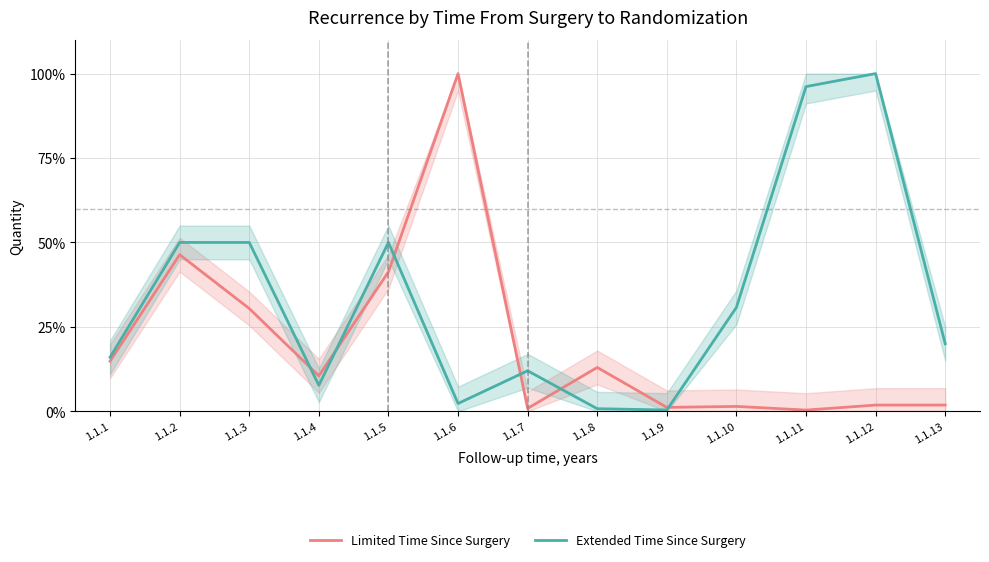

How many lines are shown in the chart?

2